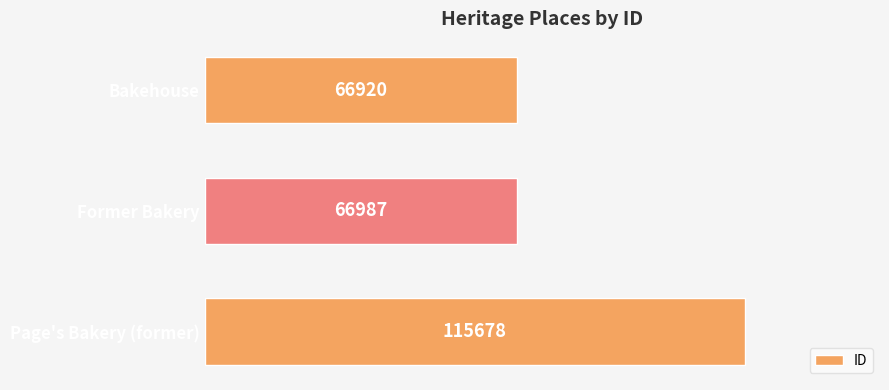

Rank the categories by value from highest to lowest.

Page's Bakery (former), Former Bakery, Bakehouse